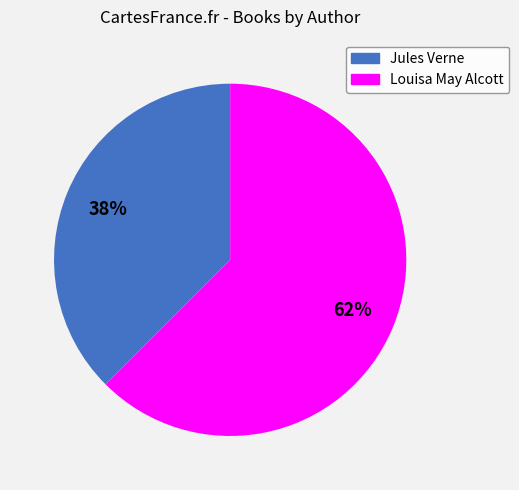

Is it true that Jules Verne is 45% of the pie?

False